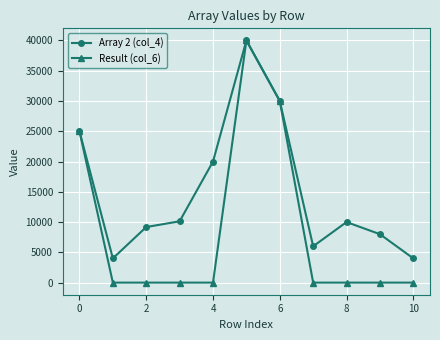

In Result (col_6), how many points are higher than both neighbors (excluding endpoints)?

1